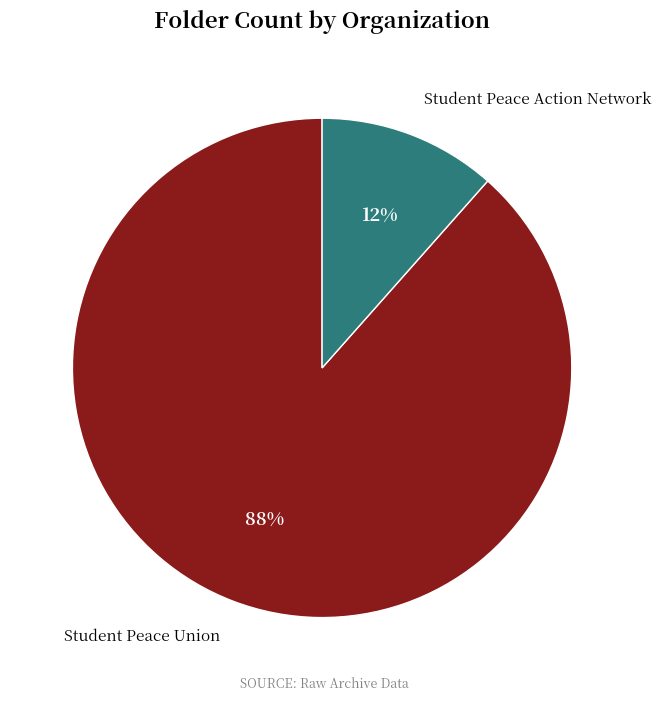

How many segments does this pie chart have?

2